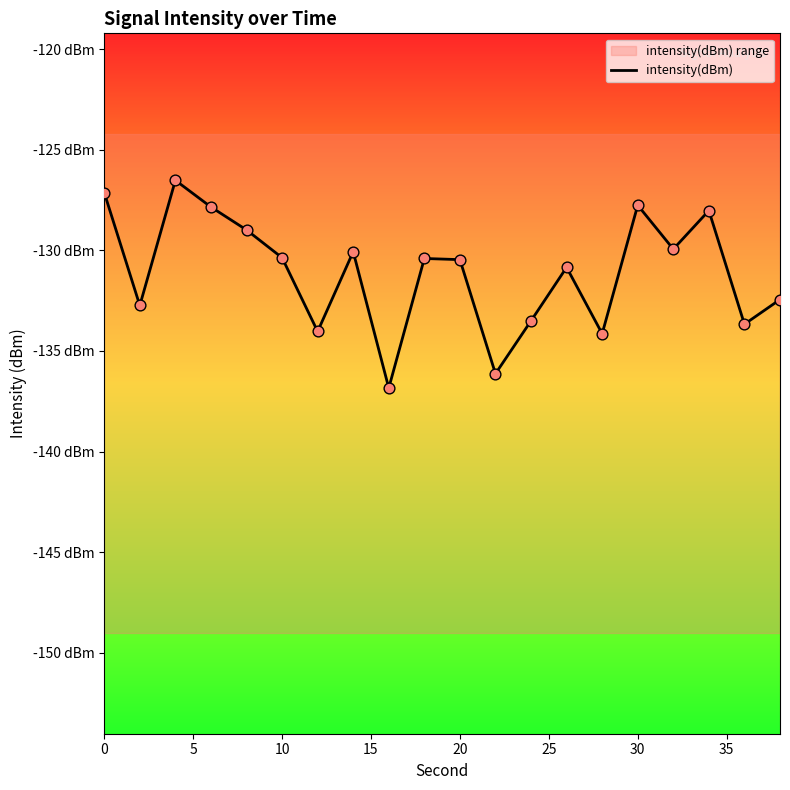

What is the change in value from 0 to 10?

-3.2